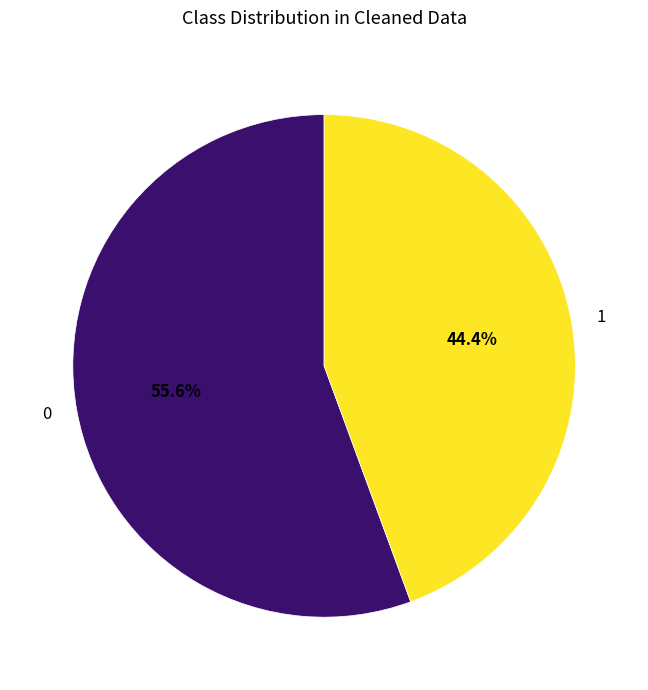

How many slices are in this pie chart?

2